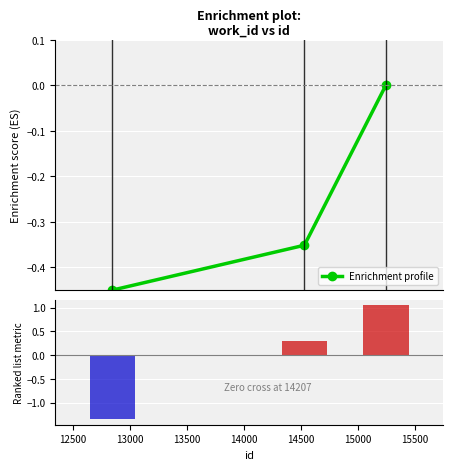

How many values in Enrichment profile are below zero?

2